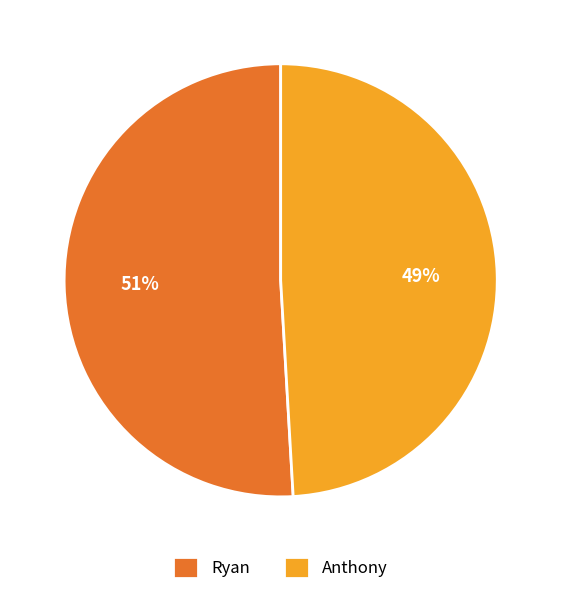

Rank the categories by value from highest to lowest.

Ryan, Anthony